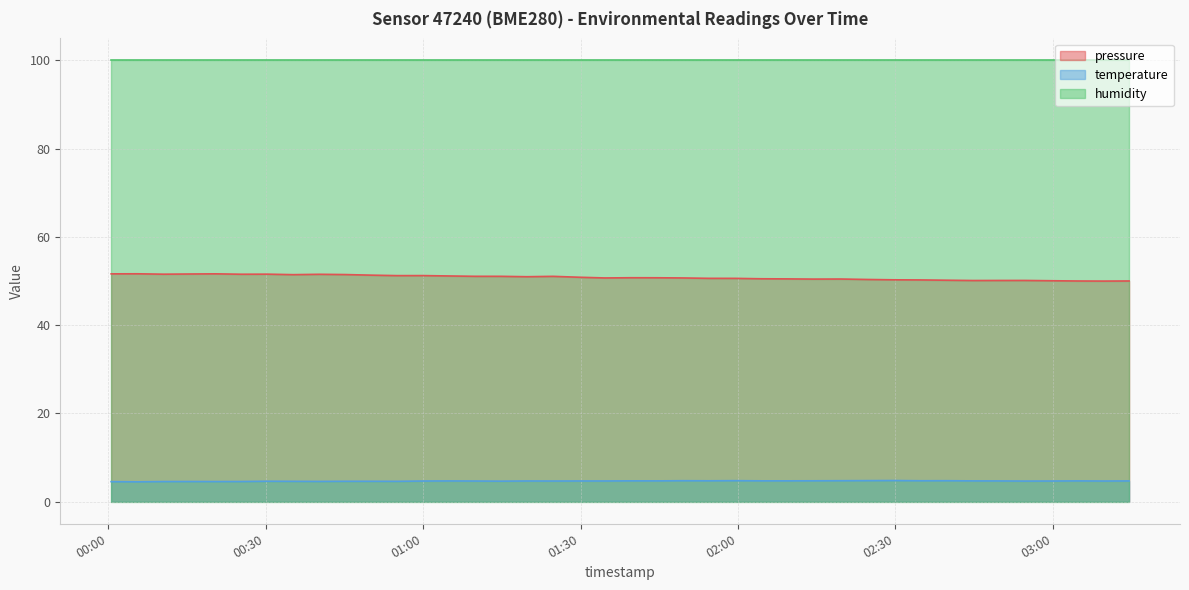

Between 2023-03-04T02:04:26 and 2023-03-04T00:55:04, which is larger?

2023-03-04T00:55:04